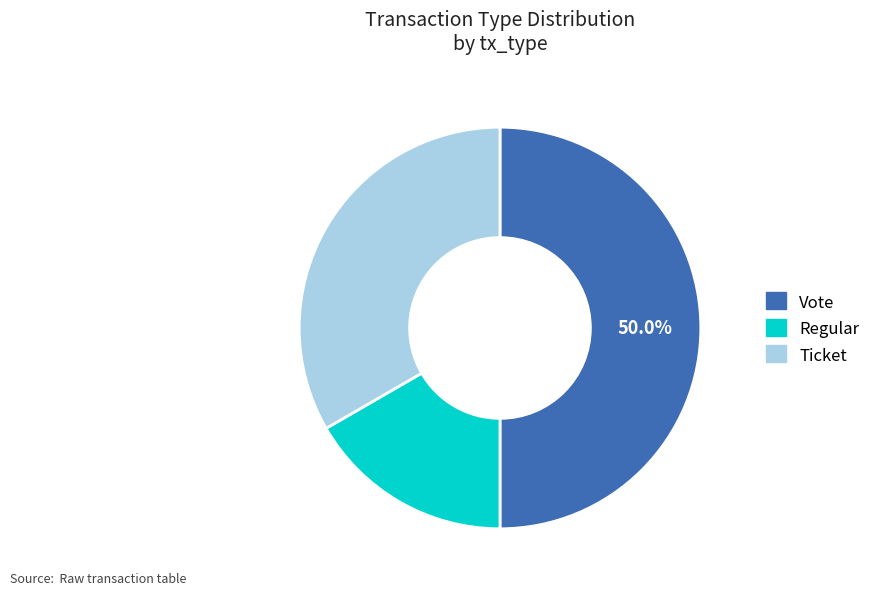

Does Regular represent more than half of the total?

No